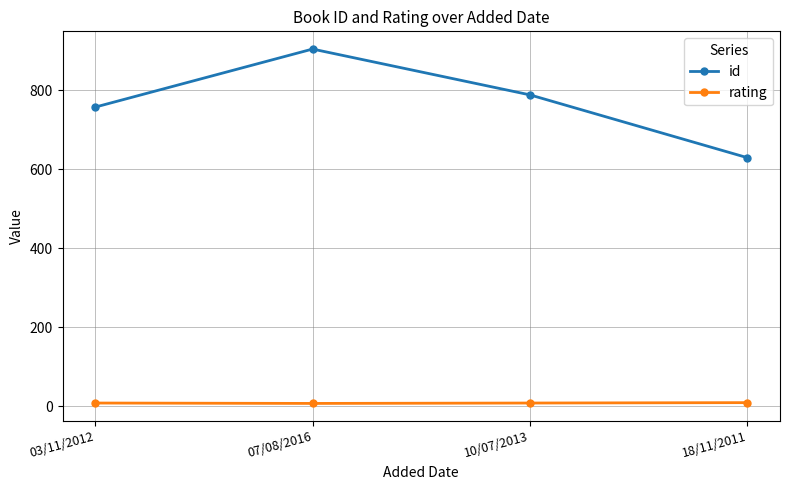

What value does the rating series have at 10/07/2013?

8